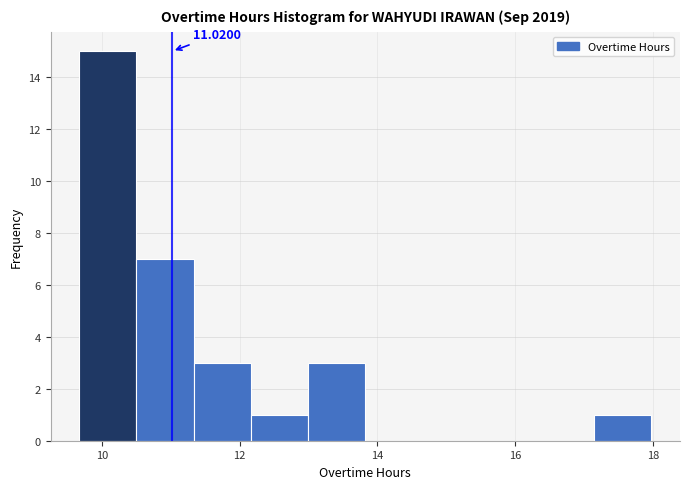

Which range on the x-axis has the tallest bar?

9.6 to 10.6